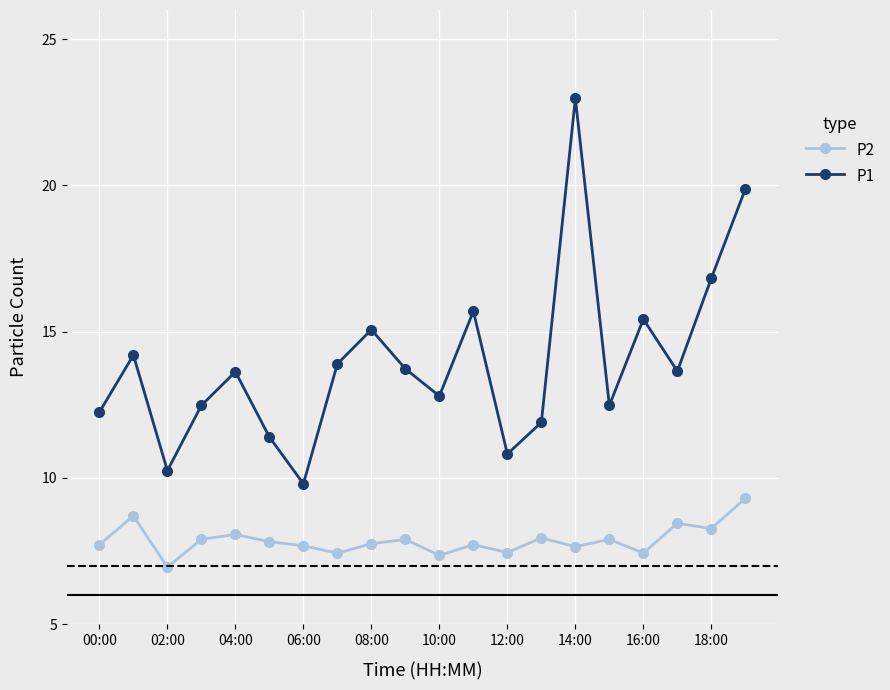

In P1, how many points are higher than both neighbors (excluding endpoints)?

6